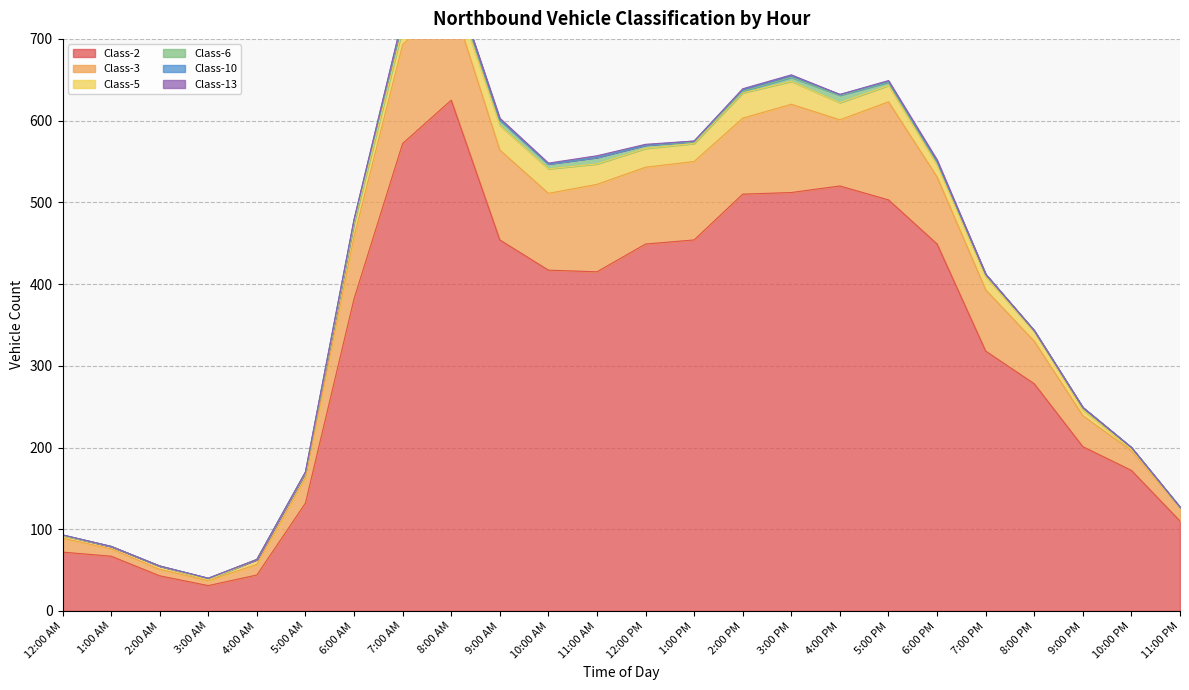

Between 10:00 PM and 2:00 AM, which is larger?

10:00 PM